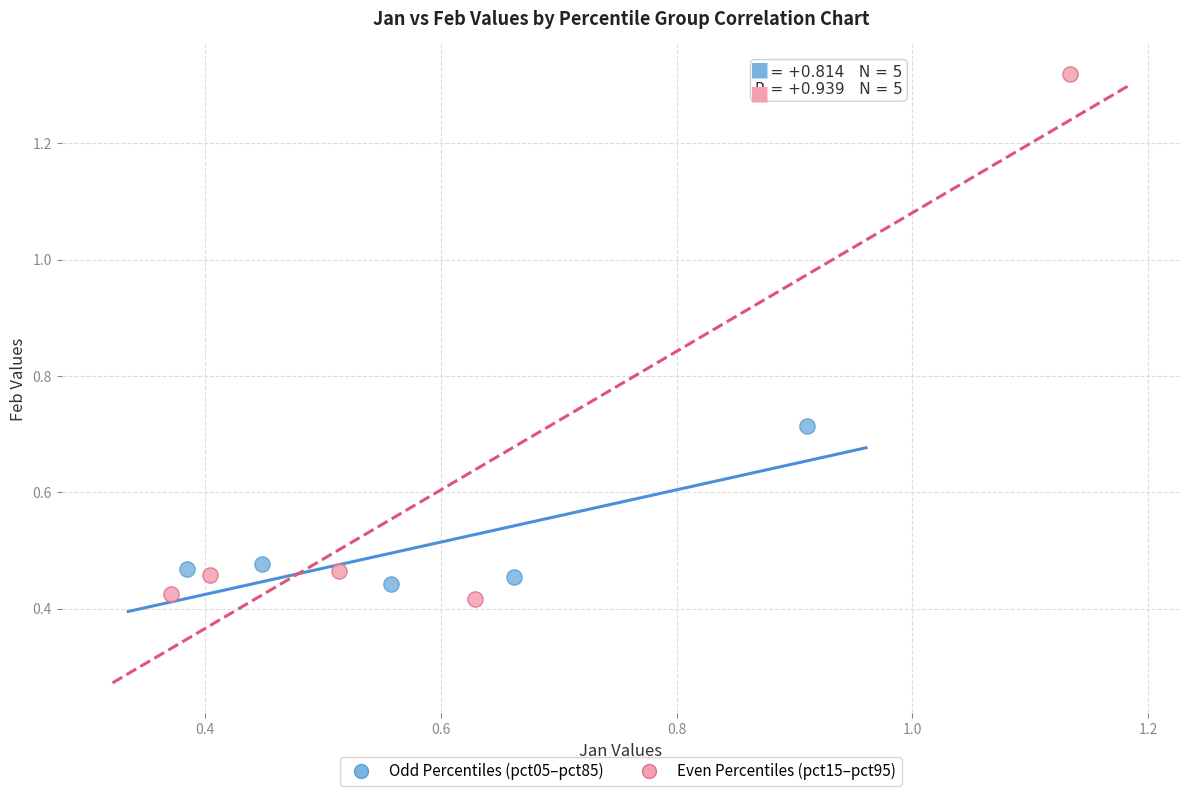

What are all the series names shown in the legend?

Odd Percentiles (pct05–pct85), Even Percentiles (pct15–pct95)